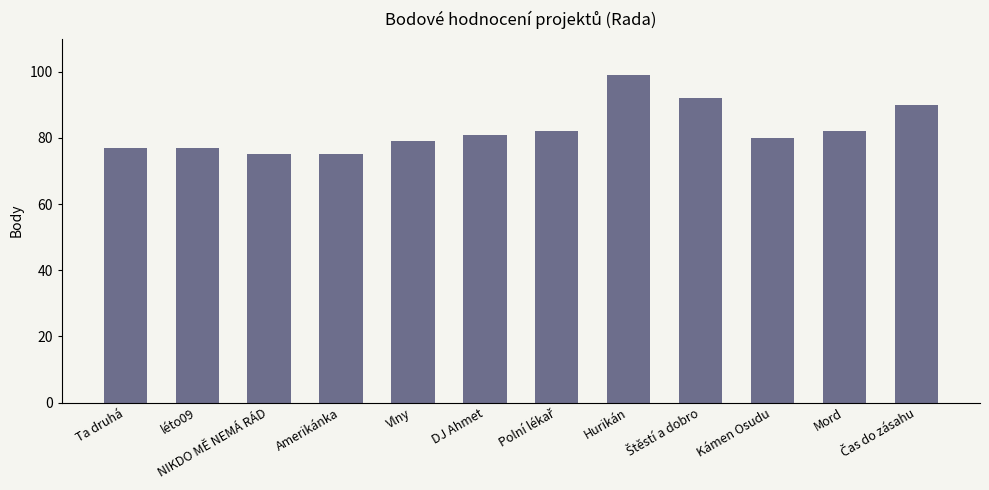

Reading left to right, list all the values displayed in this chart.

77	77	75	75	79	81	82	99	92	80	82	90